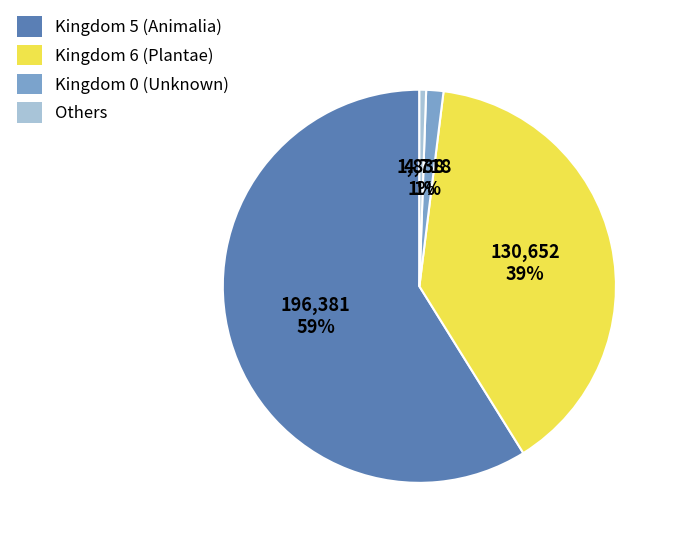

Is there any slice that represents more than half of the pie?

Yes